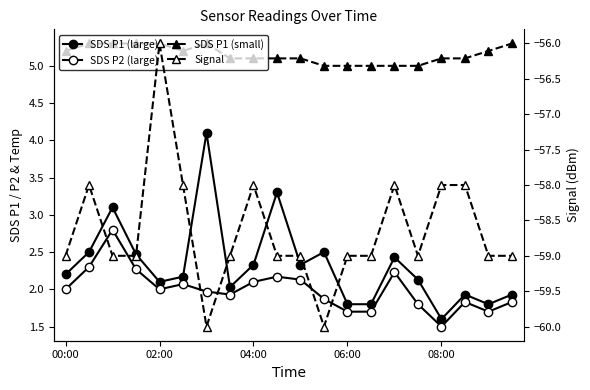

What are all the series names shown in the legend?

SDS P1 (large), SDS P2 (large), SDS P1 (small), Signal